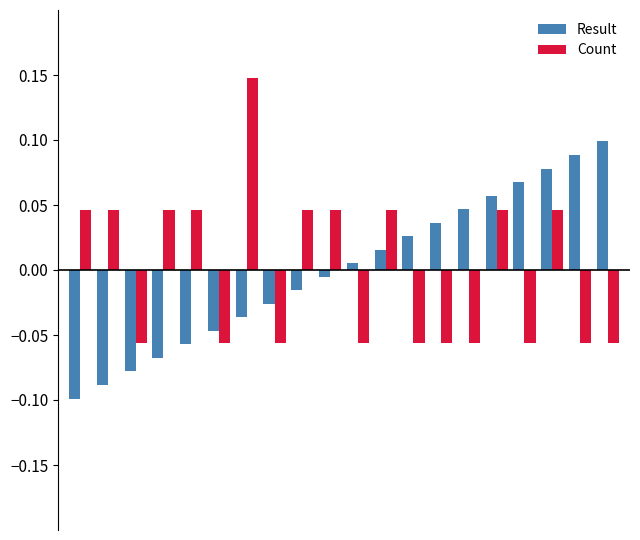

List the series in order of their peak value, highest first.

Count, Result